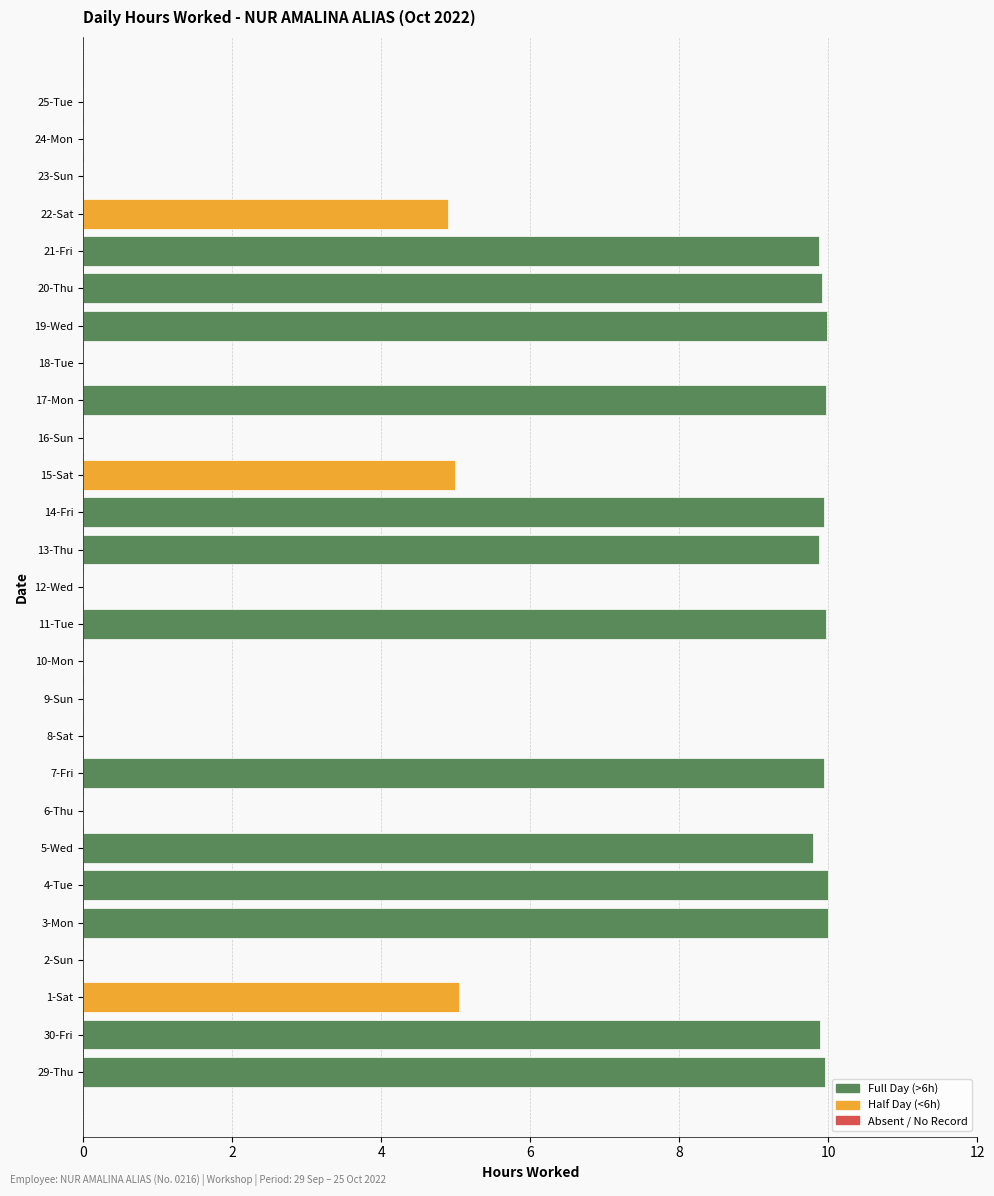

Is it true that the value at 13-Thu is 16.1?

False